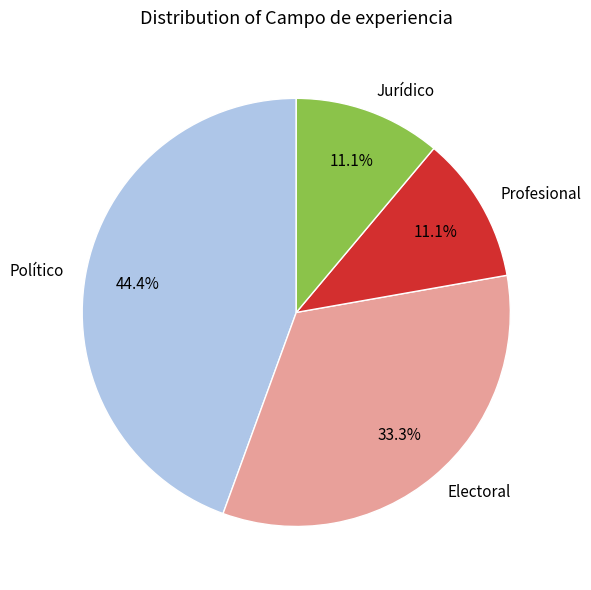

How much of the chart is everything except Político?

55.6%